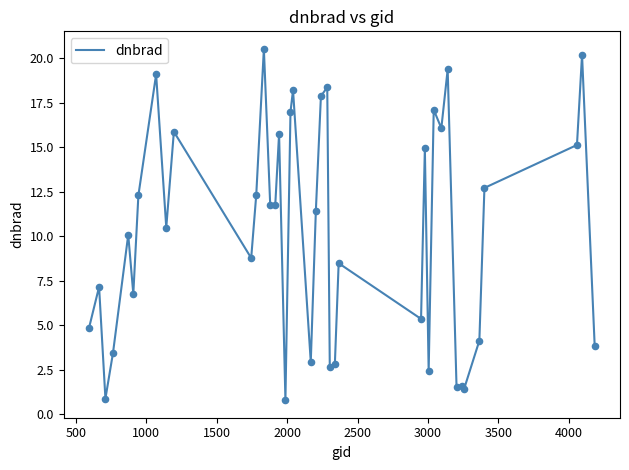

What is the difference between the maximum and minimum values?

19.7